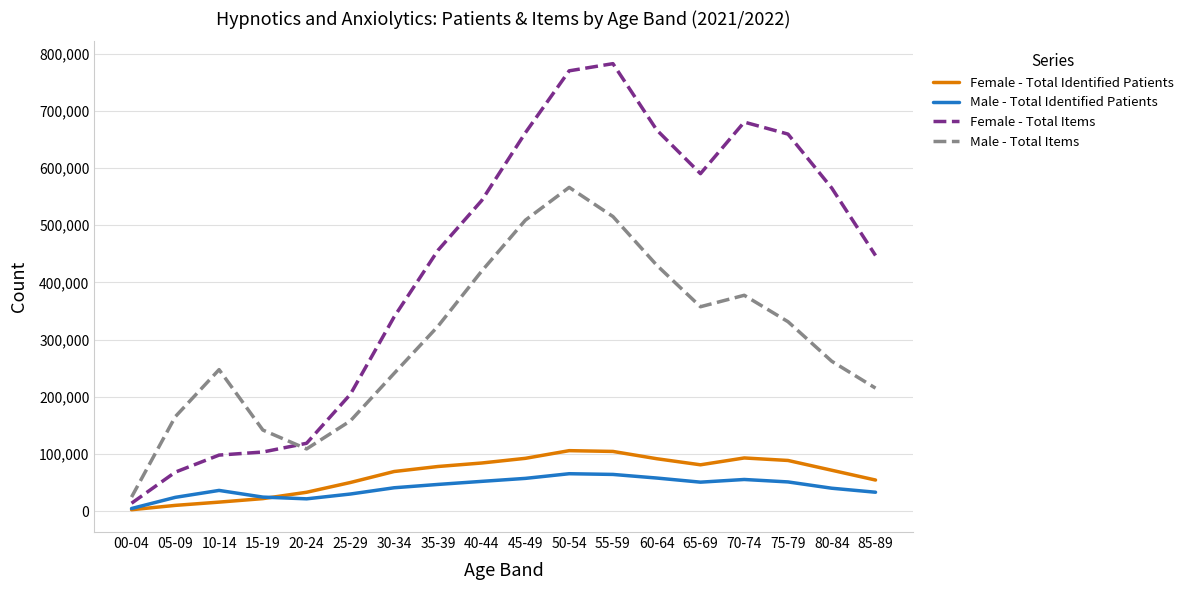

Is it true that Male - Total Items equals 141696 at 15-19?

True